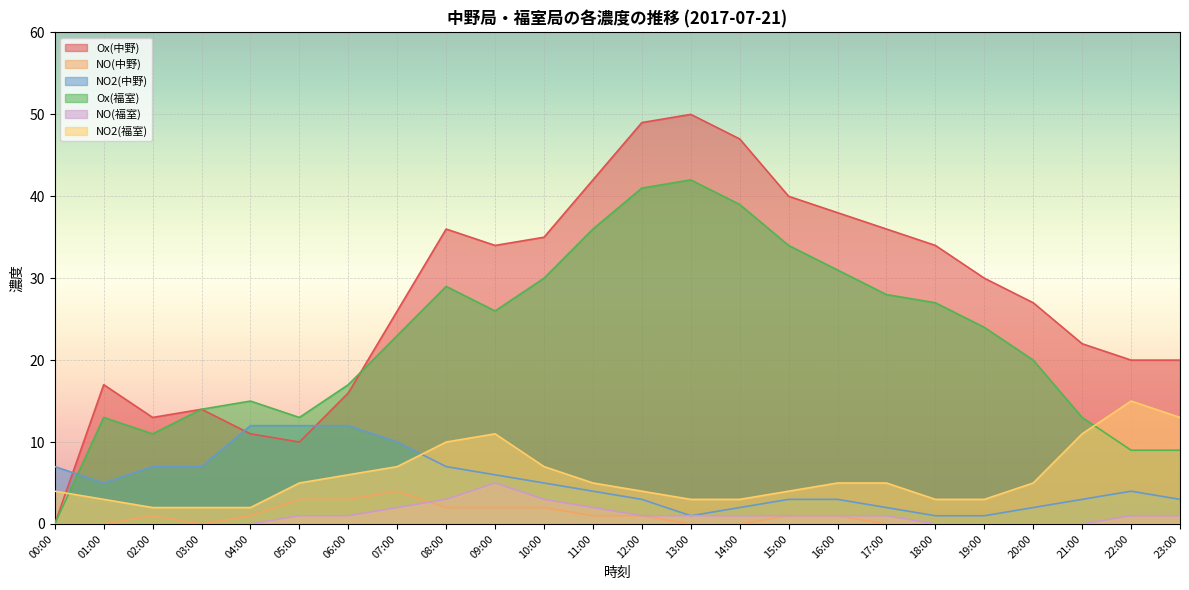

What is the difference between the NO2(中野) values at 19:00 and 11:00?

3